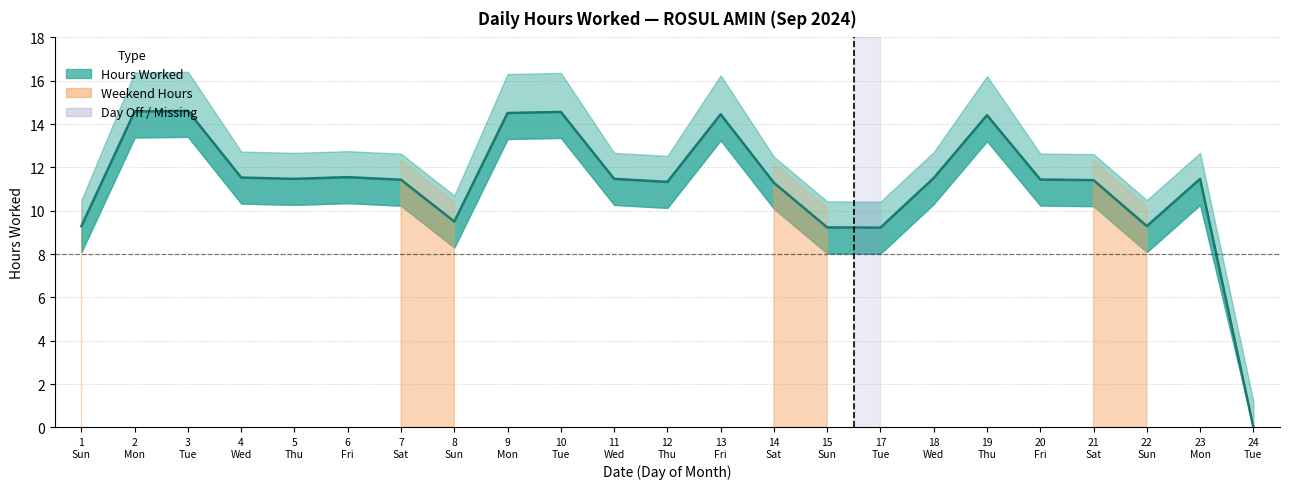

Which label corresponds to the largest value in the chart?

3 Tue